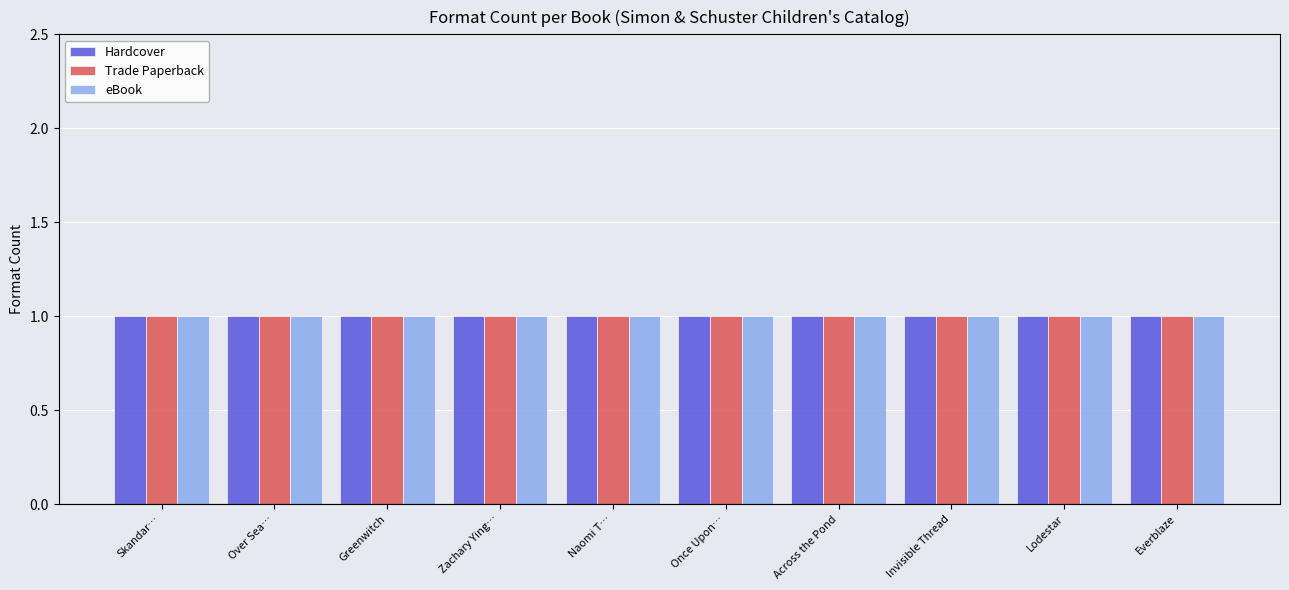

The Trade Paperback series shows 5 at Naomi Teitelbaum Ends the World. True or false?

False